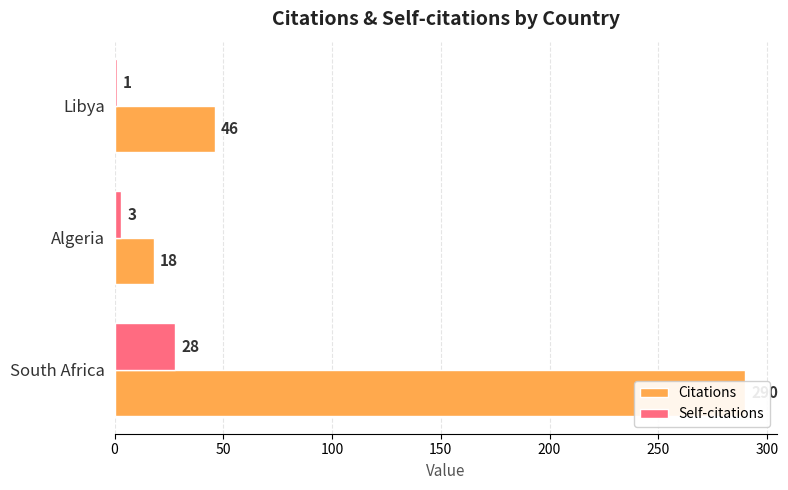

The Self-citations series shows 44 at South Africa. True or false?

False